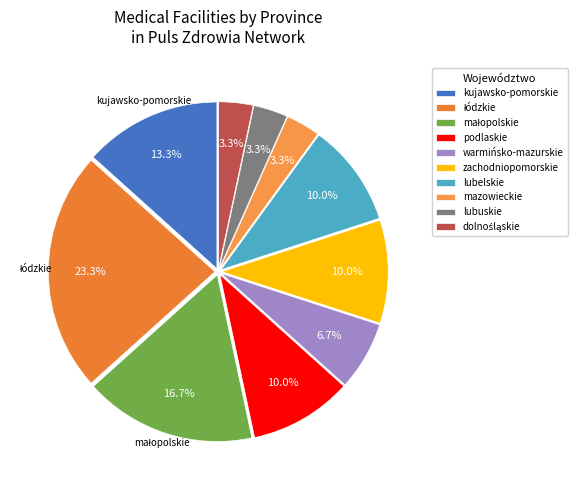

Which has a higher value, kujawsko-pomorskie or warmińsko-mazurskie?

kujawsko-pomorskie